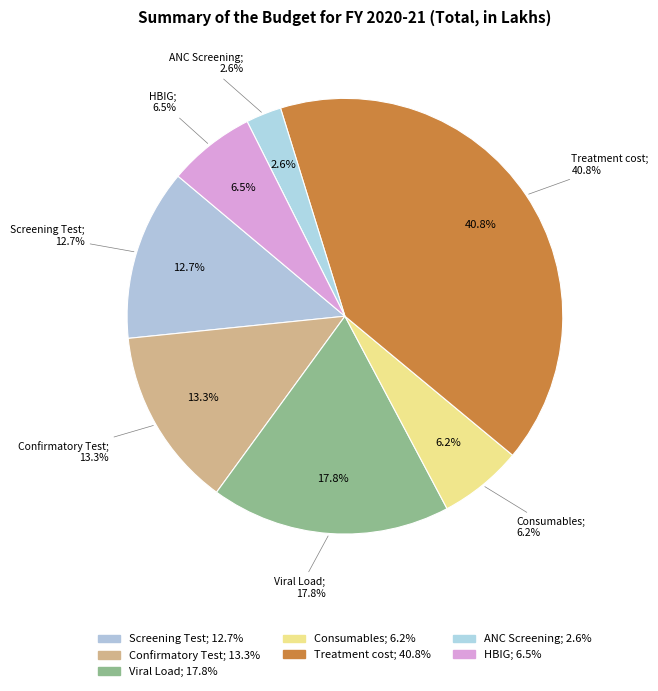

To the nearest percent, what is the difference between the largest and smallest slice percentages?

38%